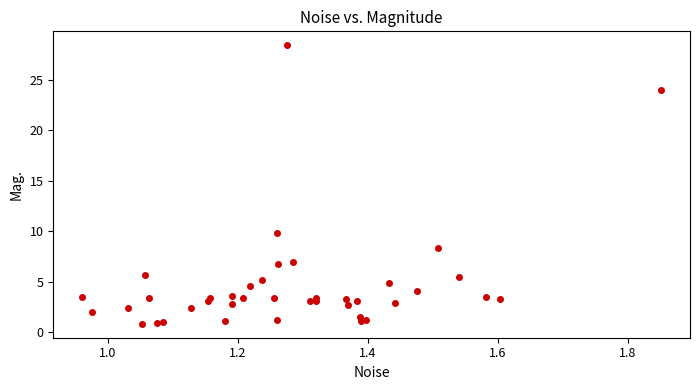

What Y value in the scatter plot is closest to 14?

9.9